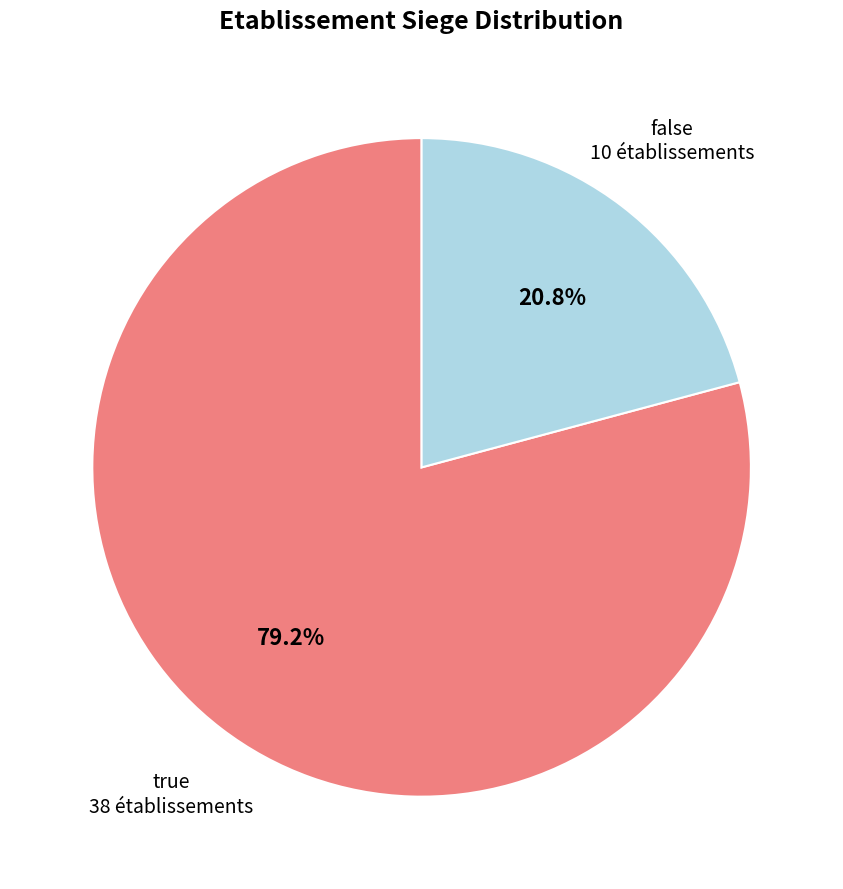

Count the number of slices in the pie.

2